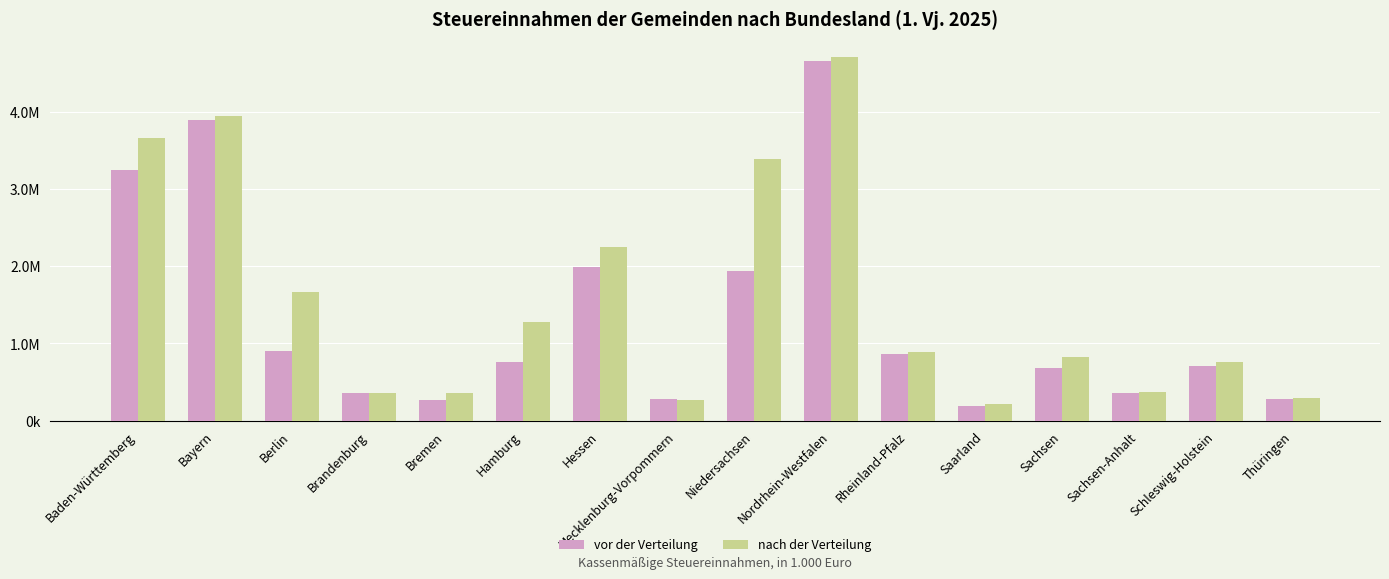

What is the value of the vor der Verteilung bar at the 7th from the left?

1988378.0